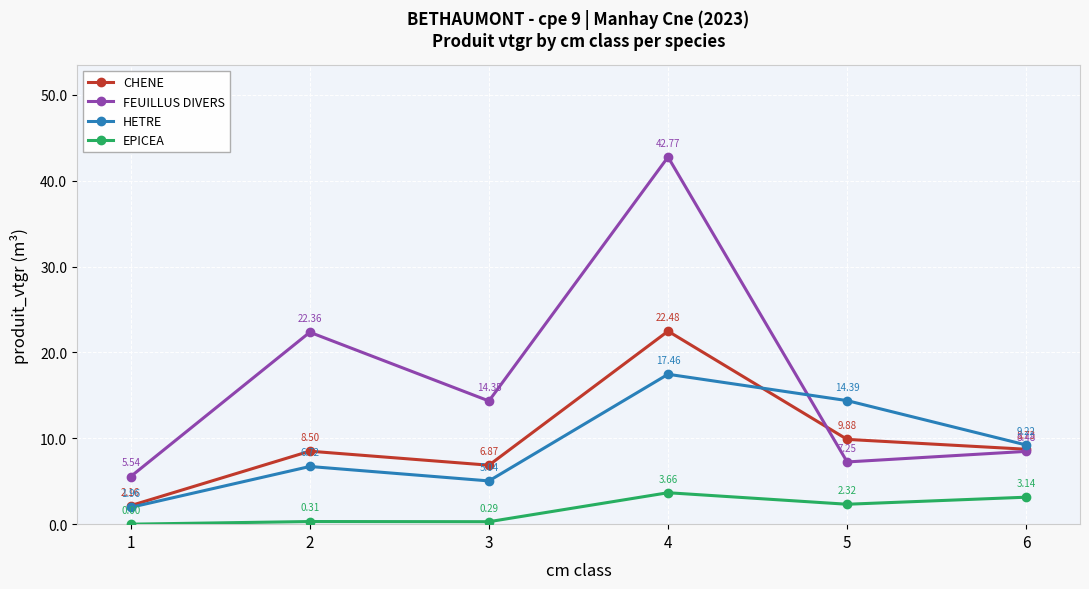

In EPICEA, how many points are lower than both neighbors (excluding endpoints)?

2